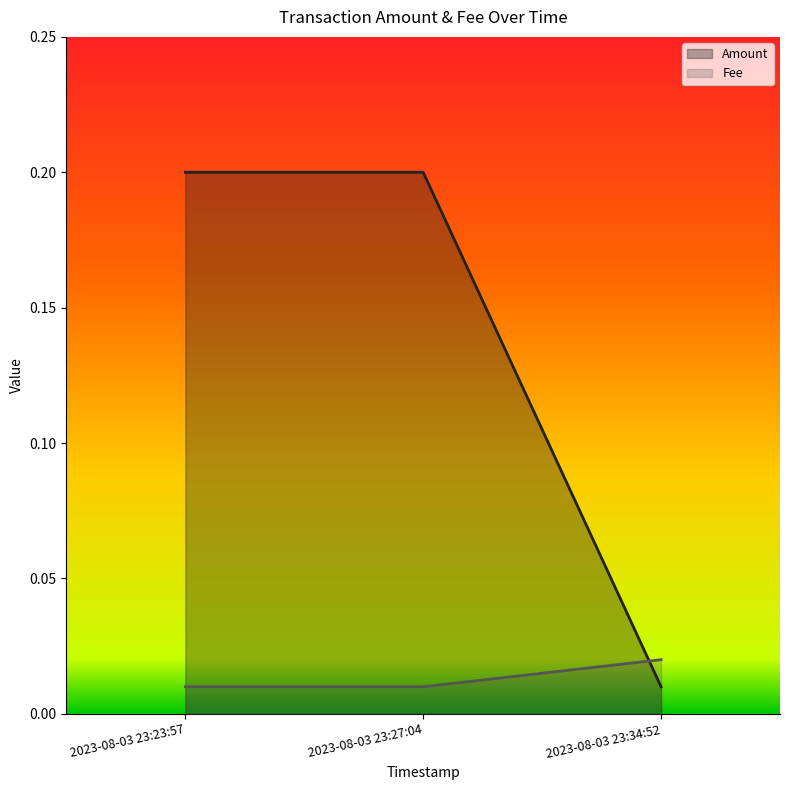

What is the sum of the Amount values at 2023-08-03 23:27:04 and 2023-08-03 23:23:57?

0.4